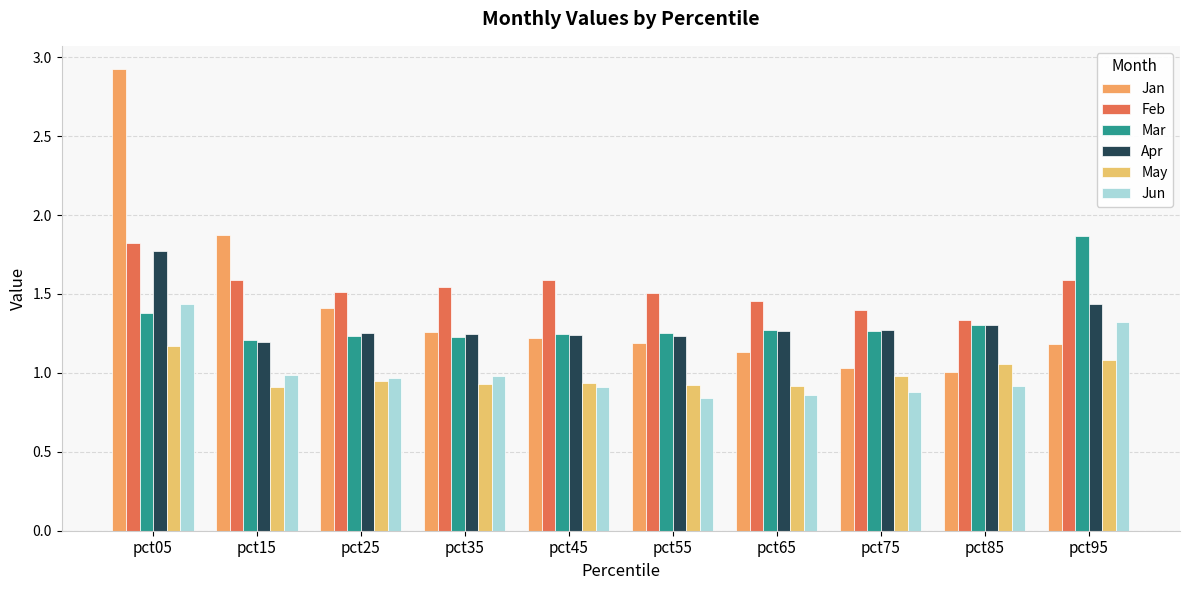

Reading right to left, list all the values displayed in this chart.

Jan: 1.2	1.0	1.0	1.1	1.2	1.2	1.3	1.4	1.9	2.9
Feb: 1.6	1.3	1.4	1.5	1.5	1.6	1.5	1.5	1.6	1.8
Mar: 1.9	1.3	1.3	1.3	1.3	1.2	1.2	1.2	1.2	1.4
Apr: 1.4	1.3	1.3	1.3	1.2	1.2	1.2	1.3	1.2	1.8
May: 1.1	1.1	1.0	0.9	0.9	0.9	0.9	0.9	0.9	1.2
Jun: 1.3	0.9	0.9	0.9	0.8	0.9	1.0	1.0	1.0	1.4